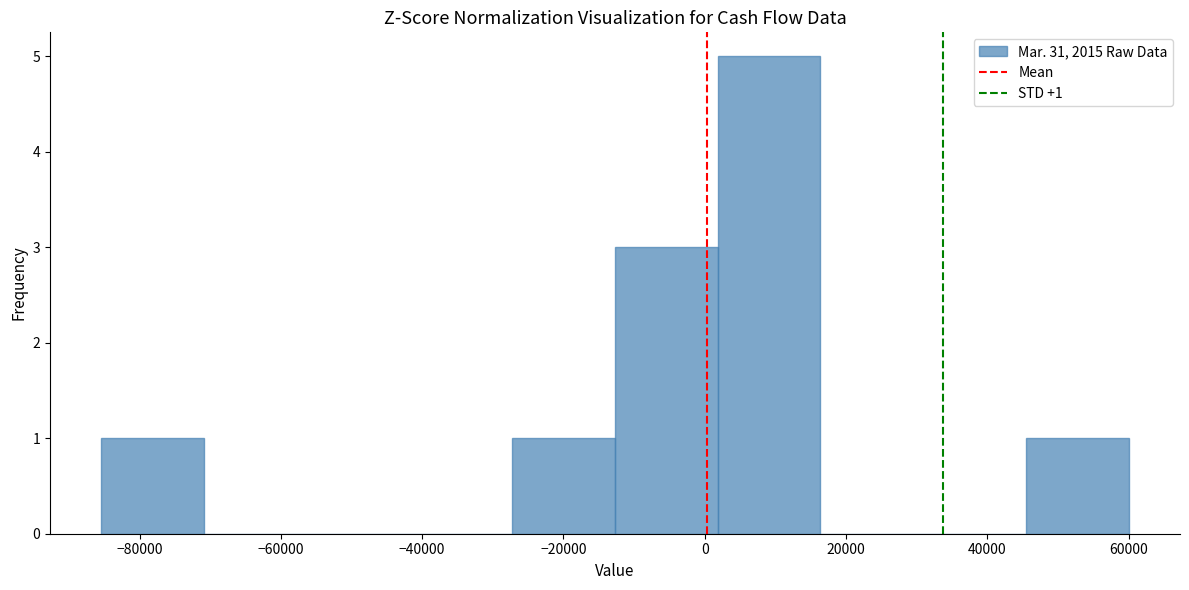

Over which range of the x-axis is the bar tallest?

2000 to 16000